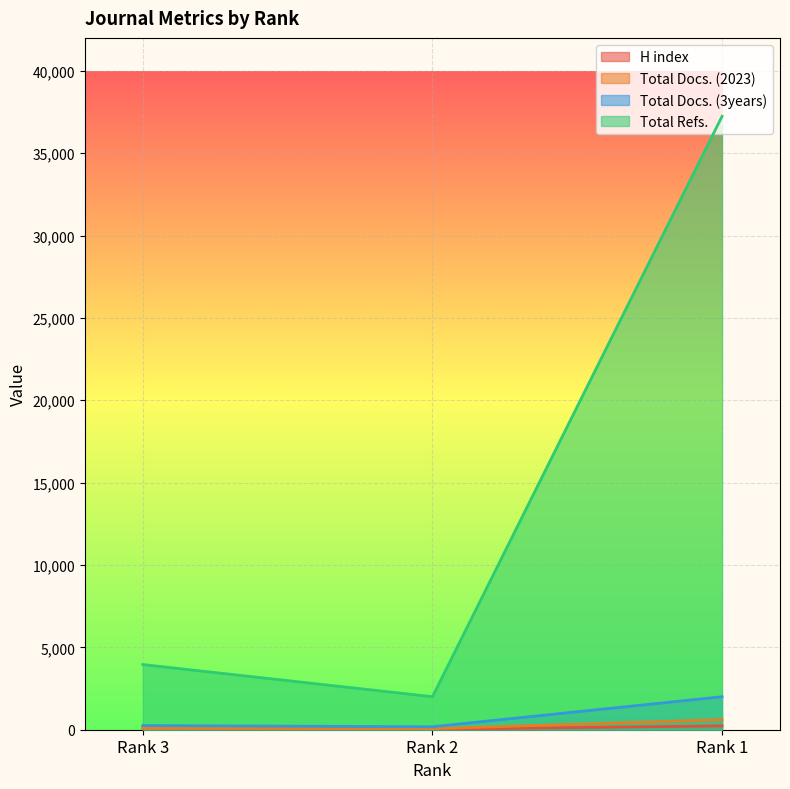

The value of H index at Rank 3 is 112. True or false?

True